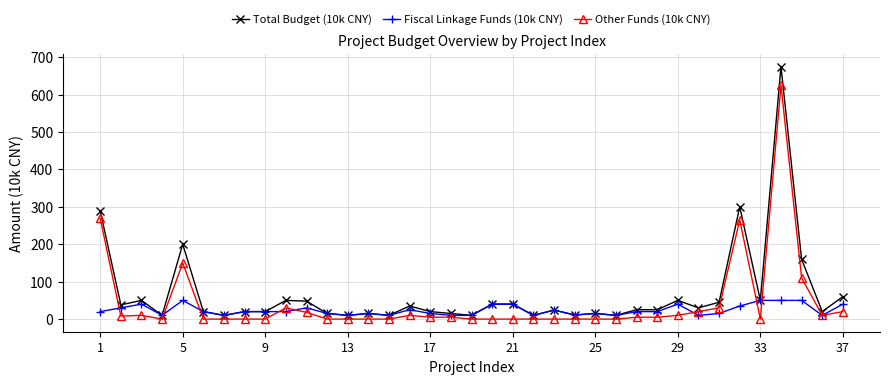

What is the greatest value displayed?

675